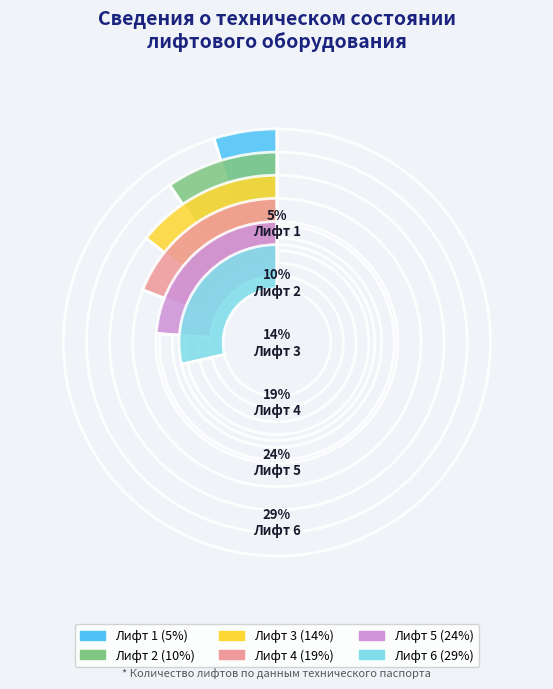

Is Лифт 4 the majority of the pie?

No